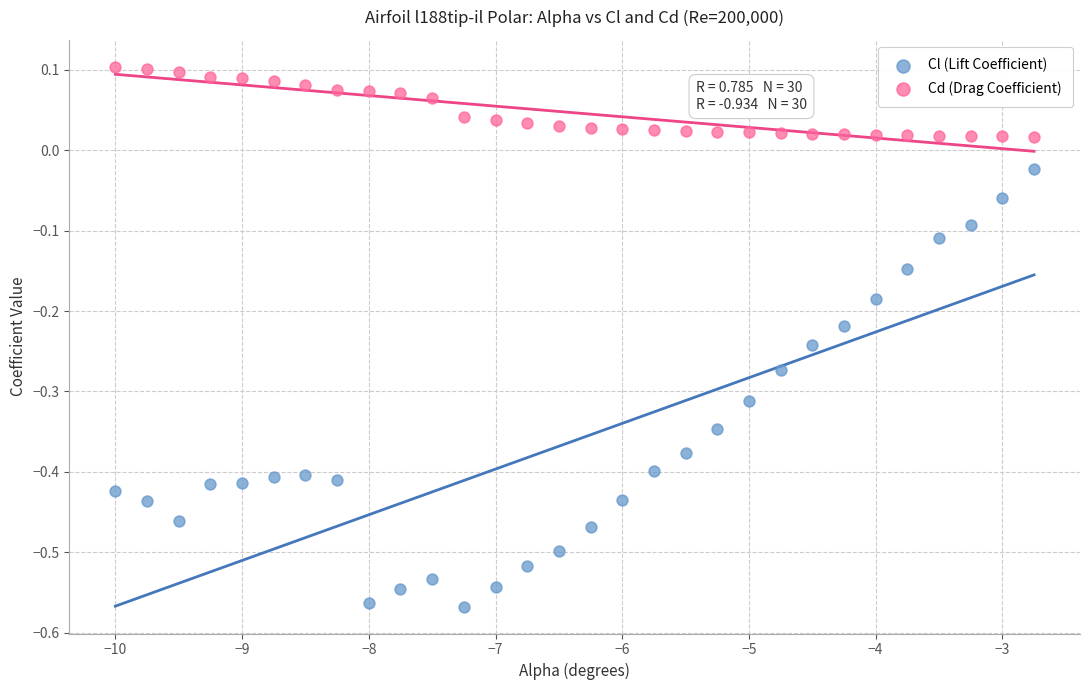

Which series has the largest Y range (max minus min)?

Cl (Lift Coefficient)